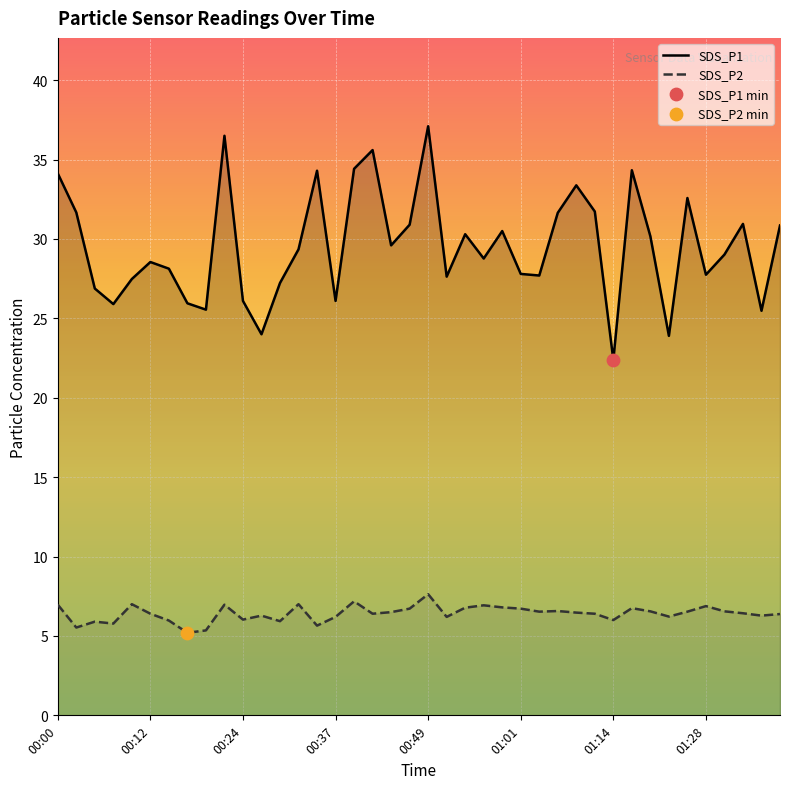

Which series contains the highest Y value?

SDS_P1